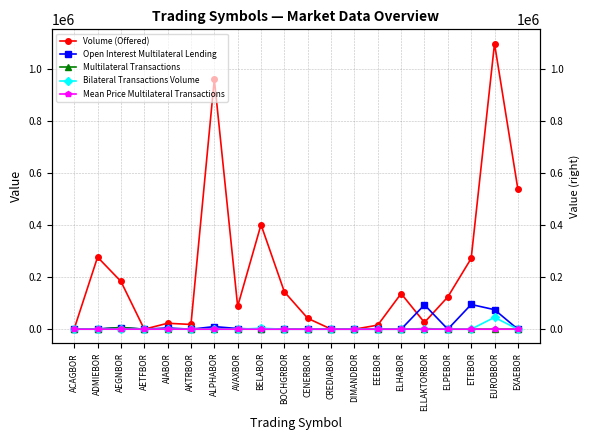

What is the label of the 16th point from the left?

ELLAKTORBOR